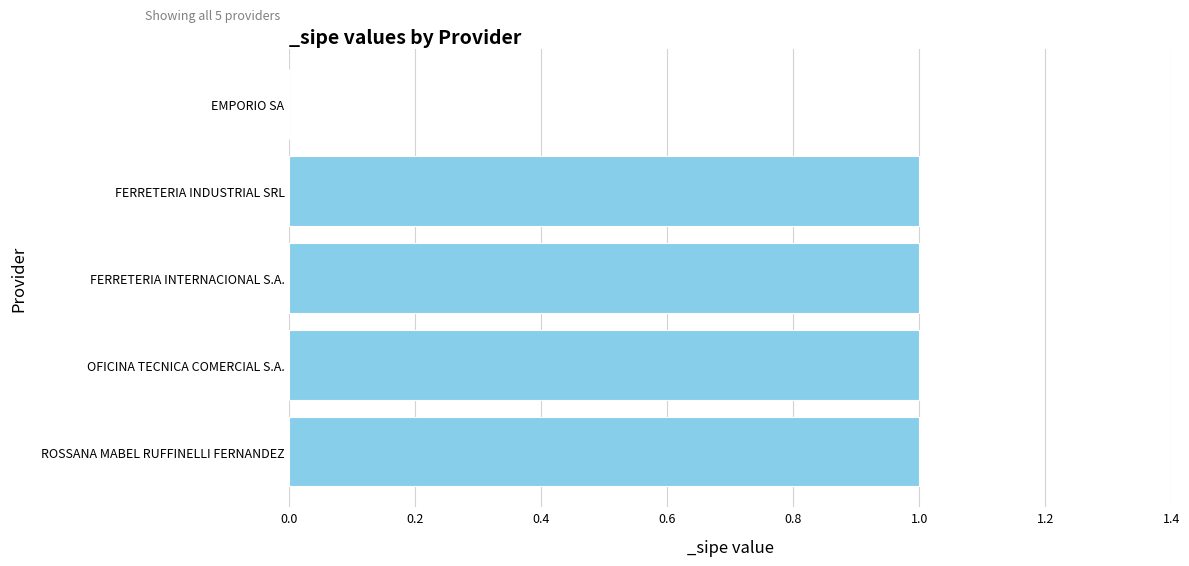

Reading top to bottom, extract all data points from this chart.

EMPORIO SA=0	FERRETERIA INDUSTRIAL SRL=1	FERRETERIA INTERNACIONAL S.A.=1	OFICINA TECNICA COMERCIAL S.A.=1	ROSSANA MABEL RUFFINELLI FERNANDEZ=1